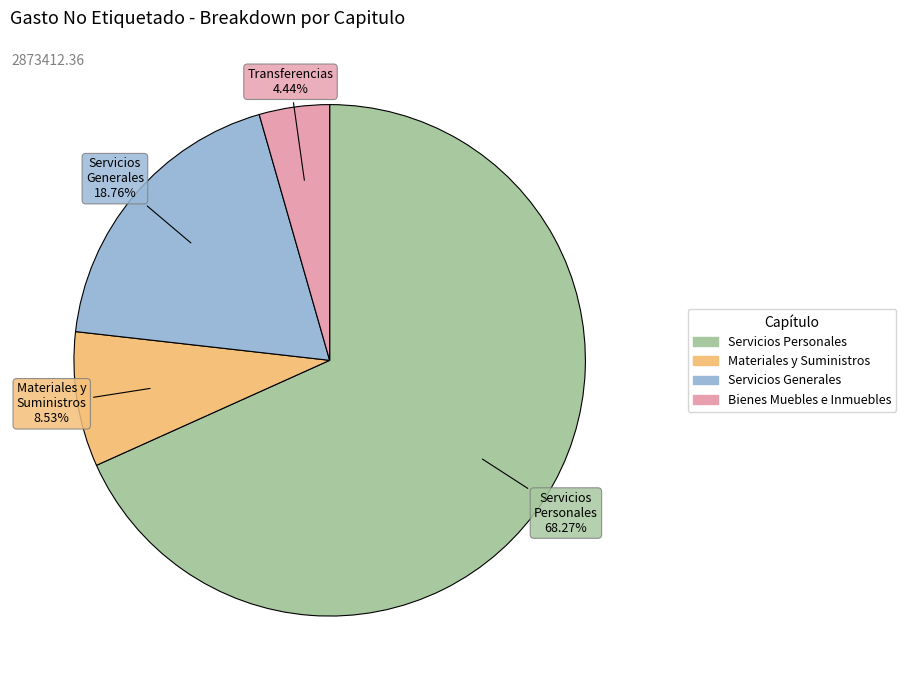

Is there a majority slice in this chart?

Yes